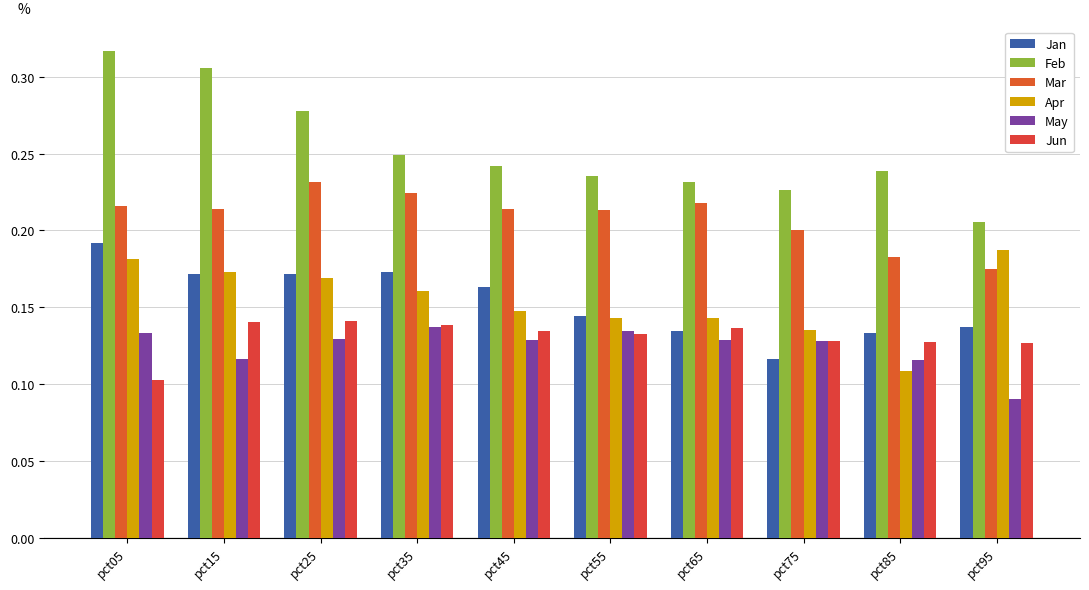

Which series has the largest total across all categories?

Feb